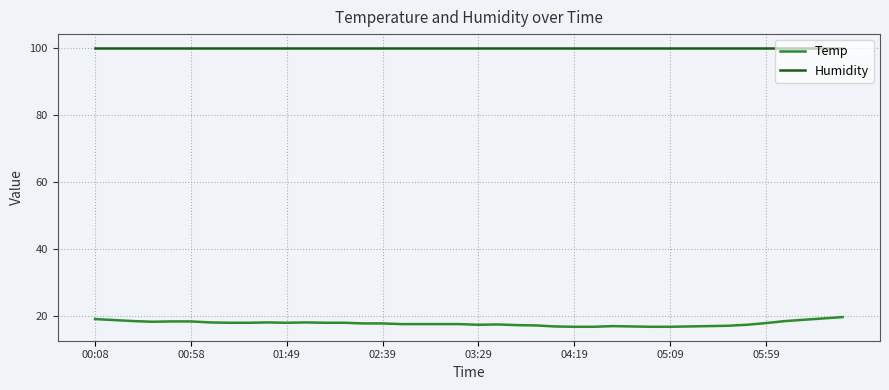

What is the difference between the maximum and minimum values in the Temp series?

2.9